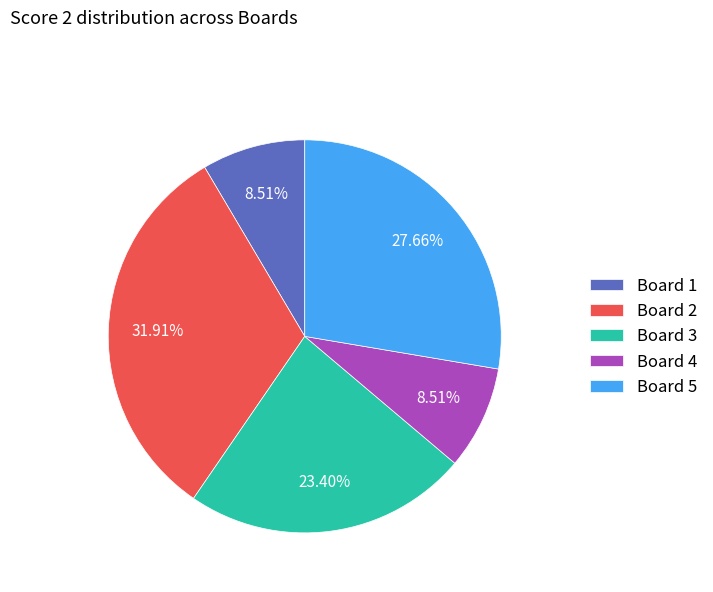

How many segments does this pie chart have?

5